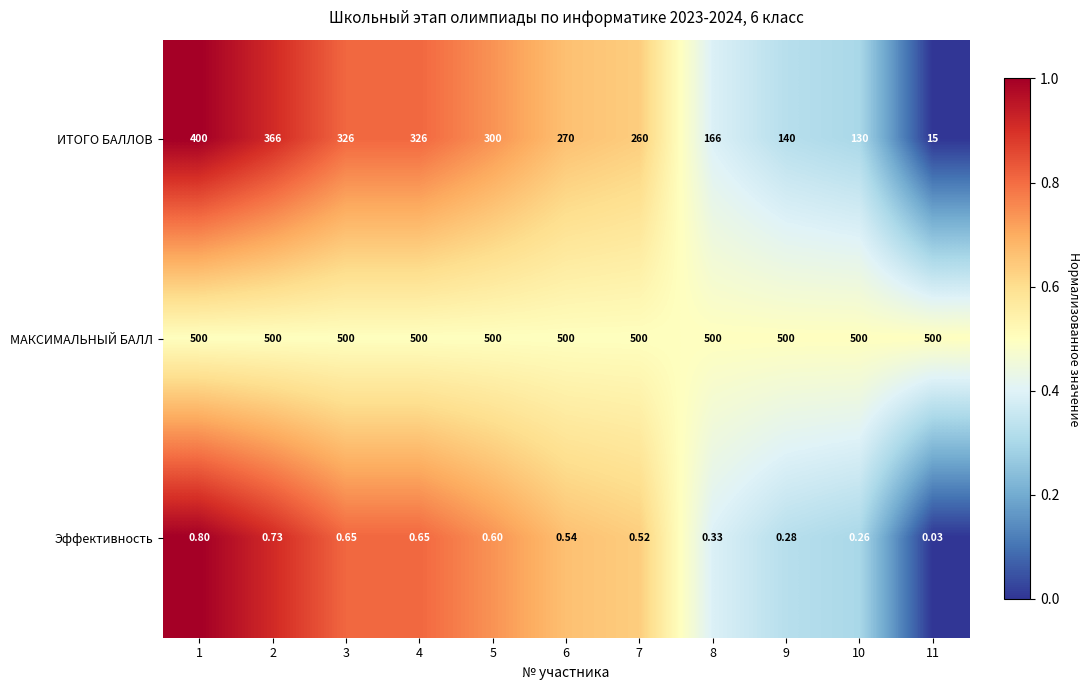

Which series has the widest spread of values?

ИТОГО БАЛЛОВ